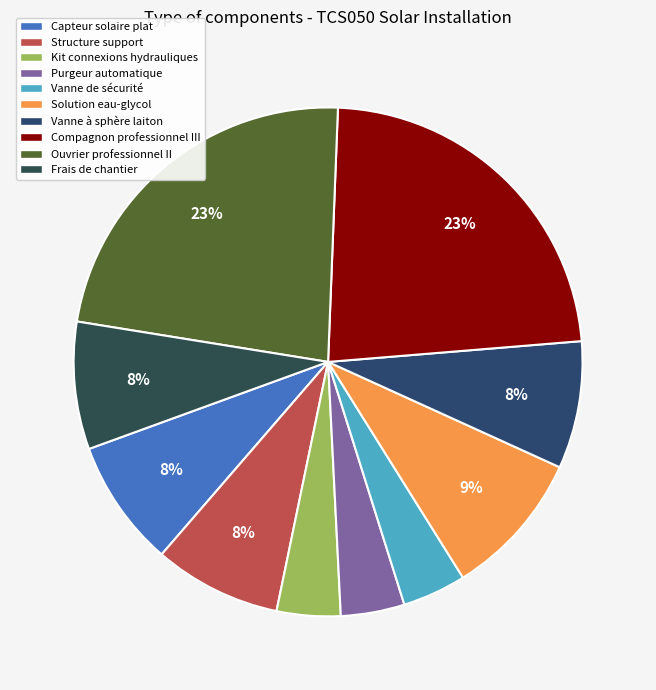

To the nearest percent, what is the average slice percentage?

10%